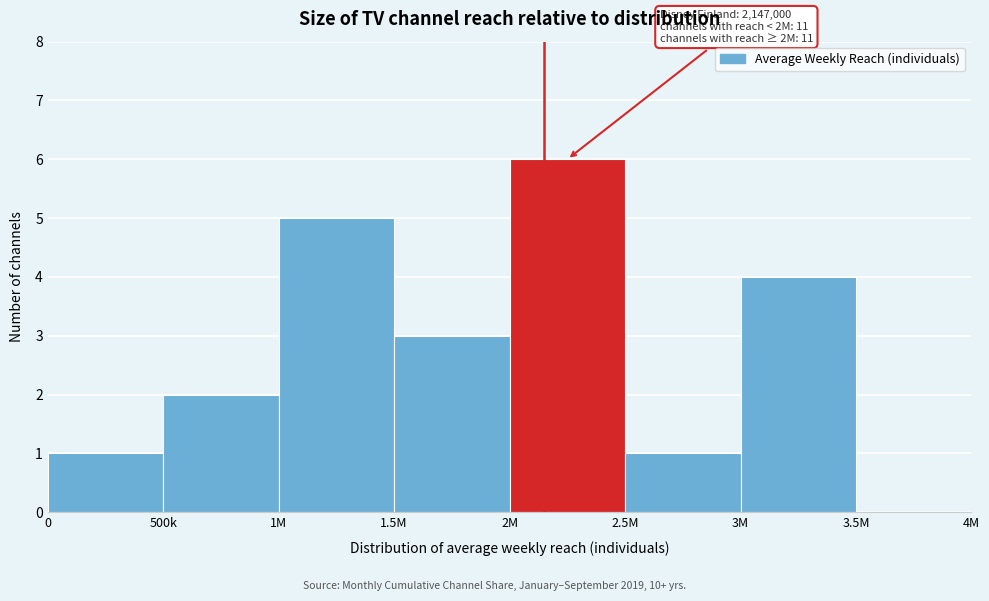

Reading right to left, transcribe all the data shown in this chart.

3.5M=0	3M=4	2.5M=1	2M=6	1.5M=3	1M=5	500k=2	0=1